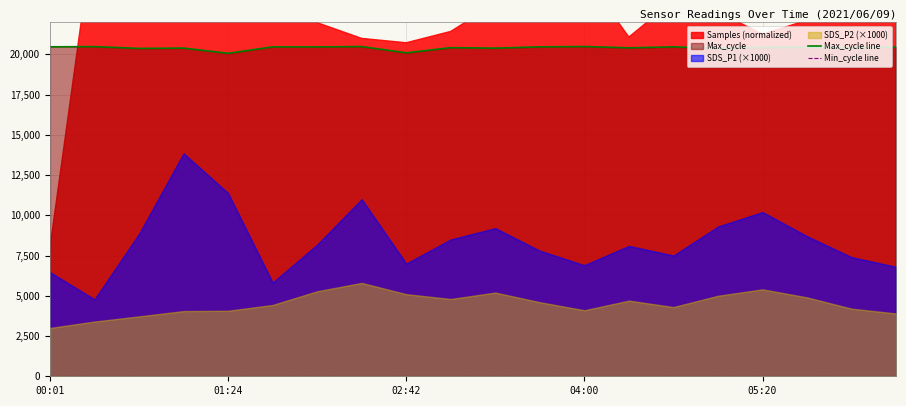

What is the highest value of the Max_cycle line series?

20480